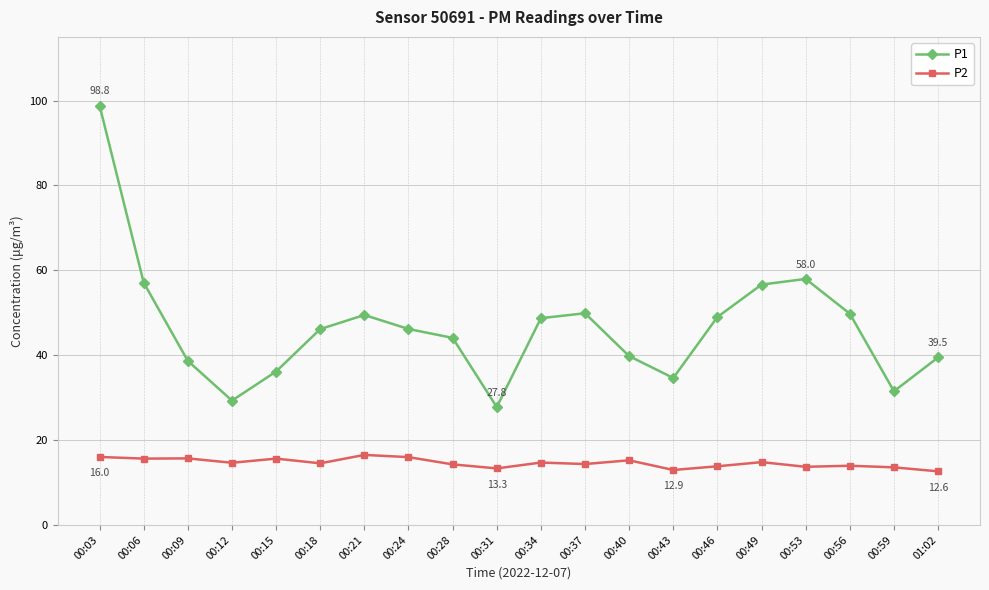

True or false: P1 has a value of 21.4 at 00:34.

False